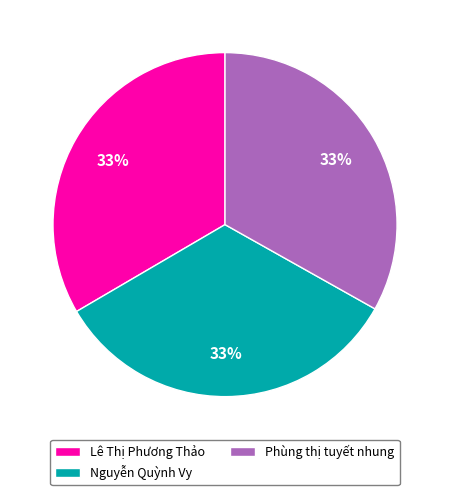

Is the sum of Phùng thị tuyết nhung and Lê Thị Phương Thảo greater than half?

Yes